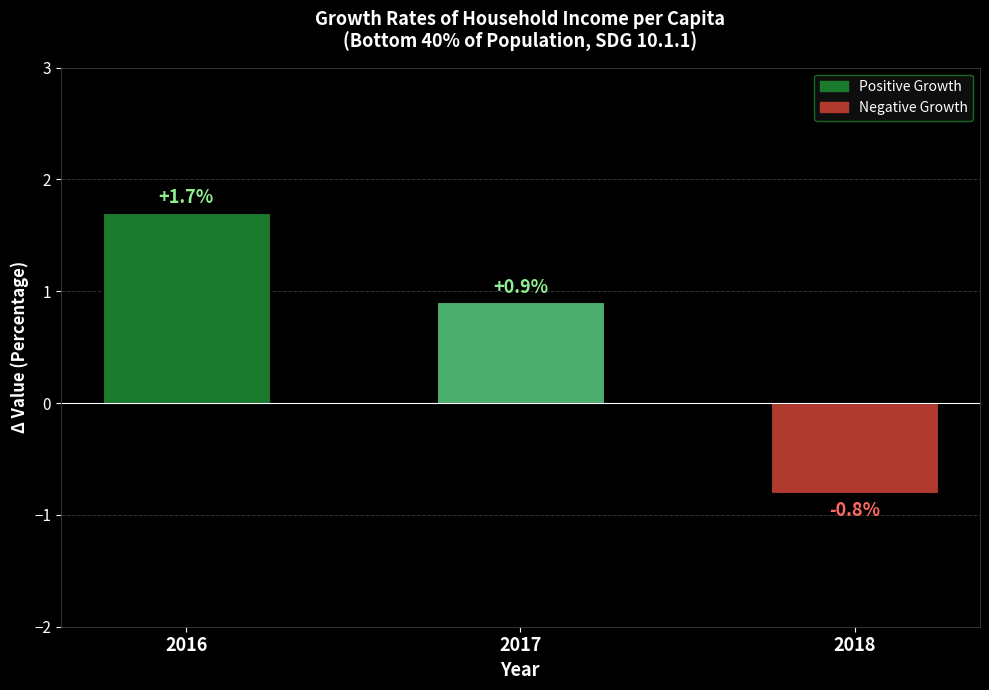

How many positive values are there?

2